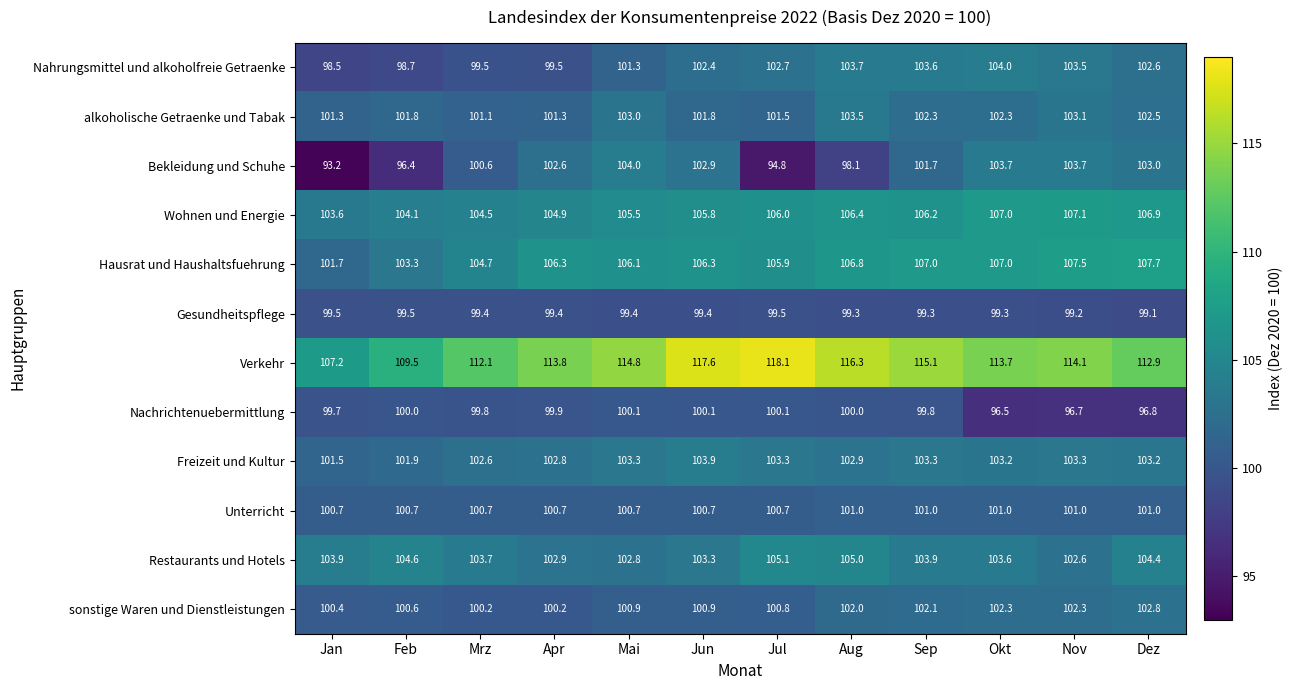

How many categories are shown in the chart?

12